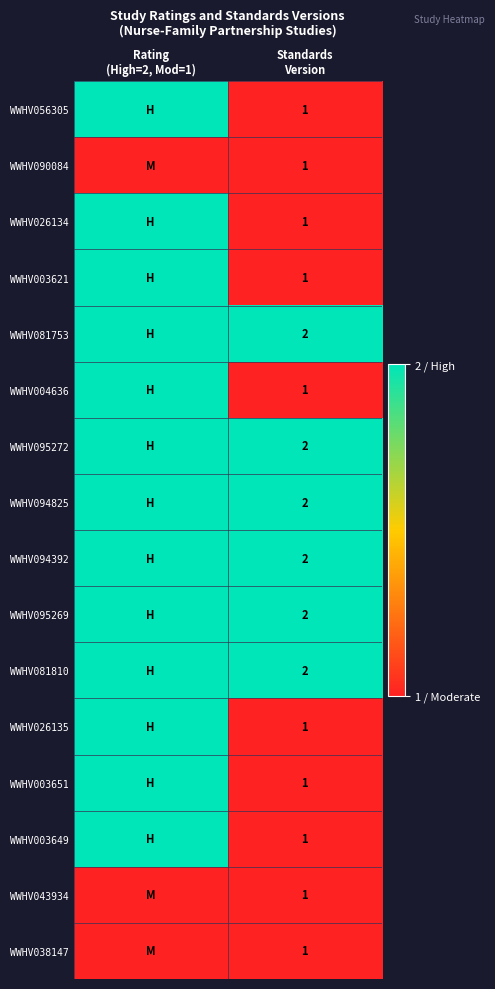

Is it true that WWHV043934 equals 0 at Standards Version?

False